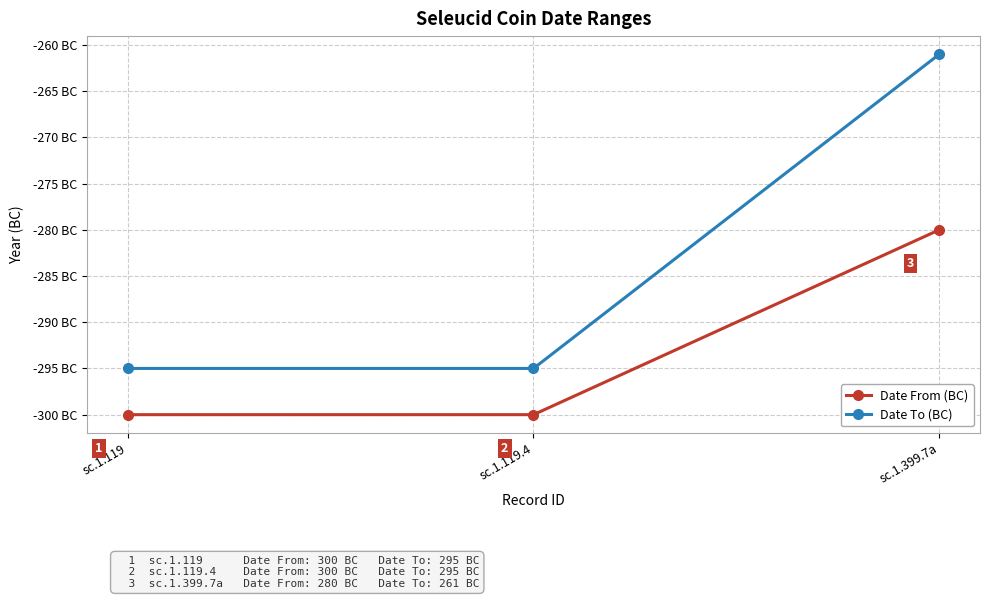

What is the label of the 3rd point from the left?

sc.1.399.7a